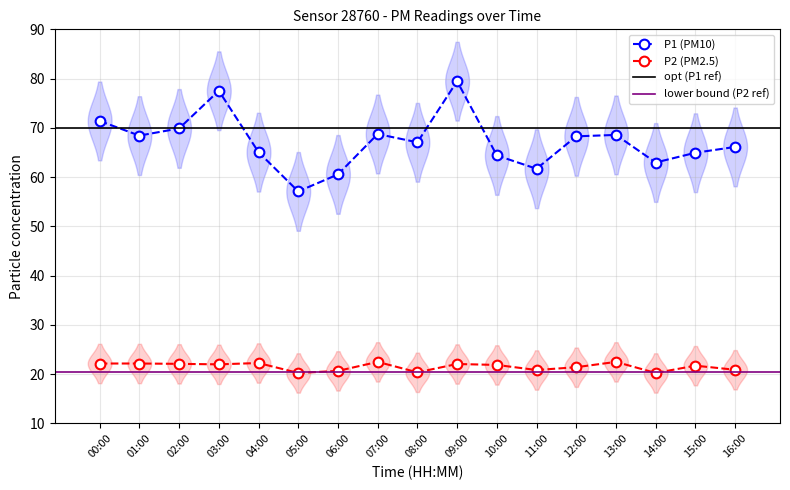

What position from the left is 03:00?

4